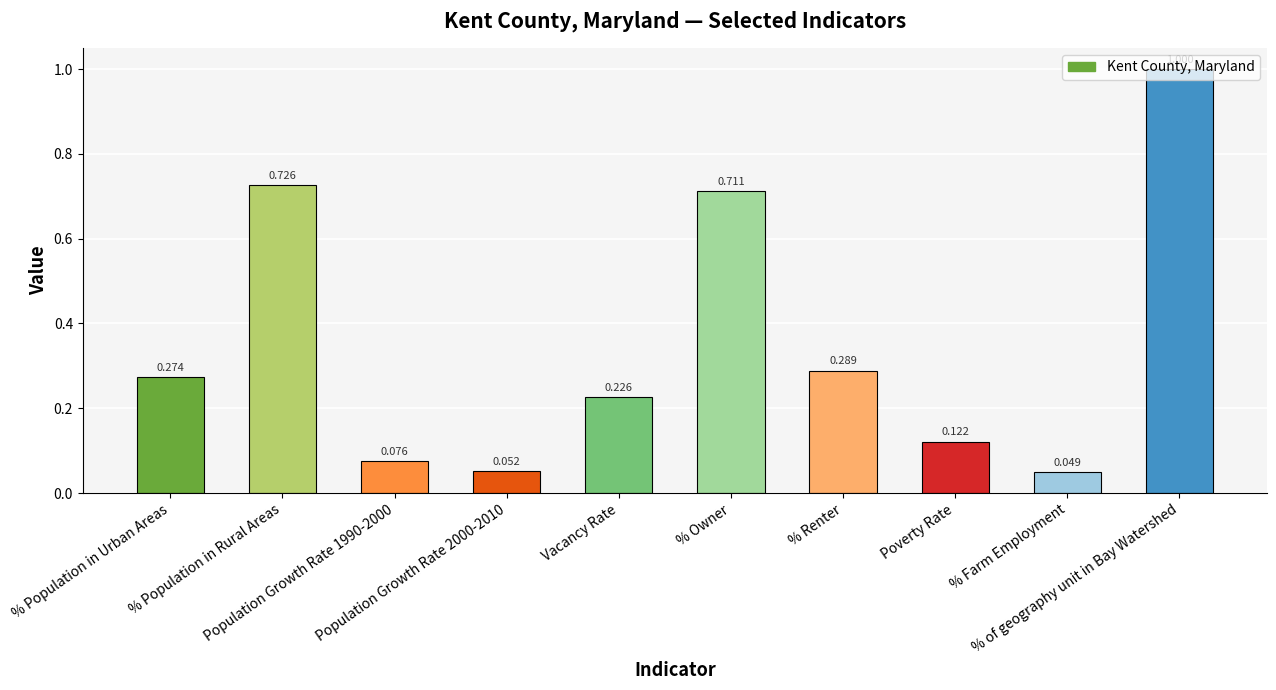

Where is the data nearest to the value 0?

% Farm Employment